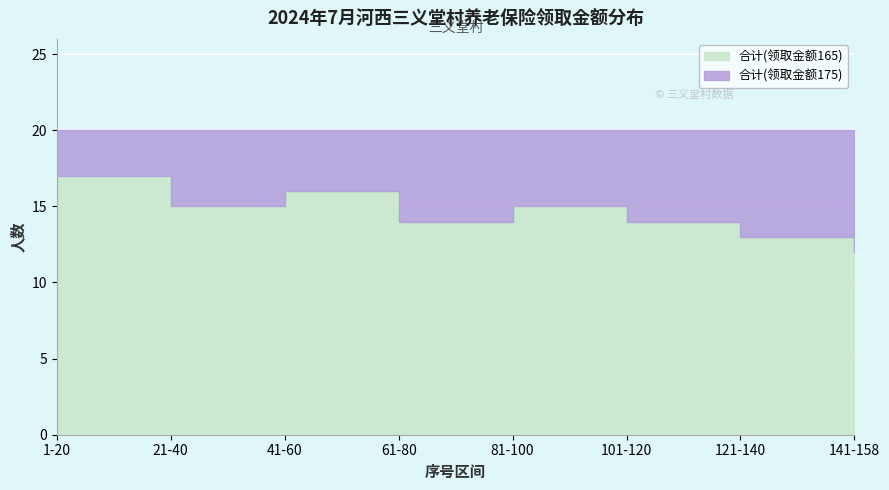

What is the difference between the 合计(领取金额165) values at 41-60 and 121-140?

3